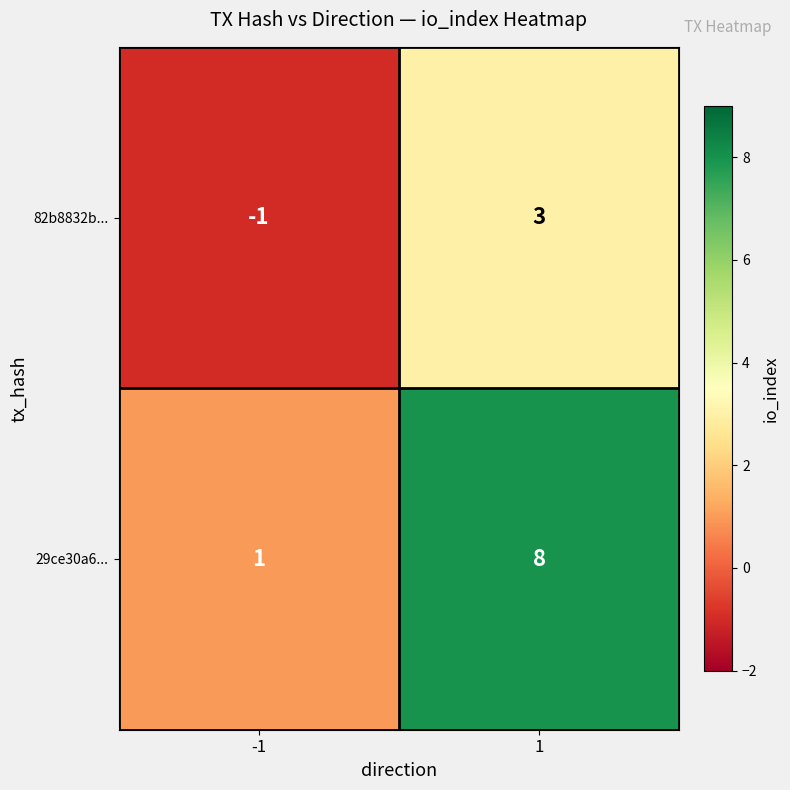

How many distinct data groups are displayed?

2